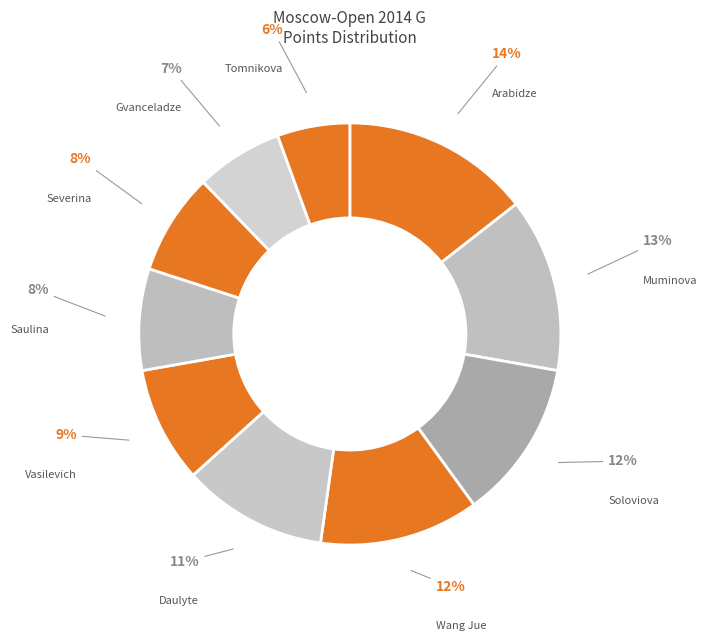

Count the number of slices in the pie.

10